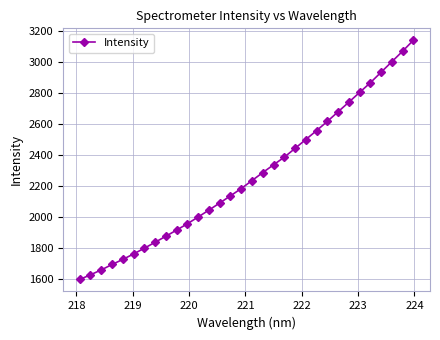

True or false: there are more than 0 points higher than both neighbors.

False